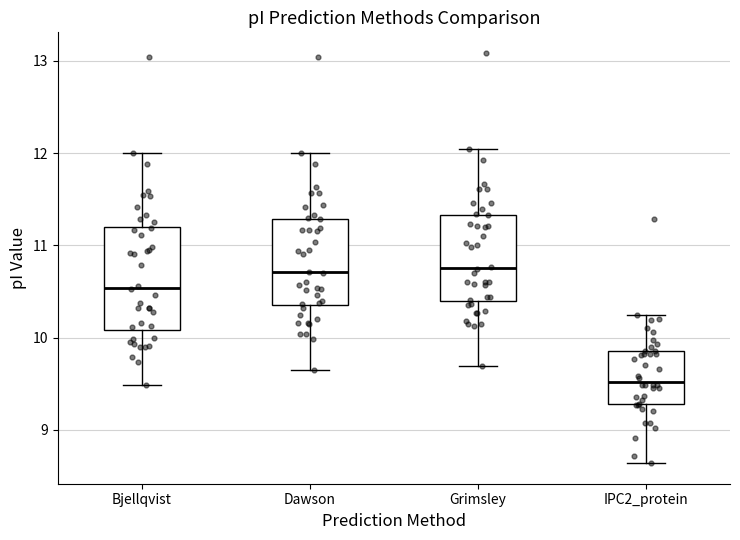

Which box is the tallest, from its lower edge to its upper edge?

Bjellqvist